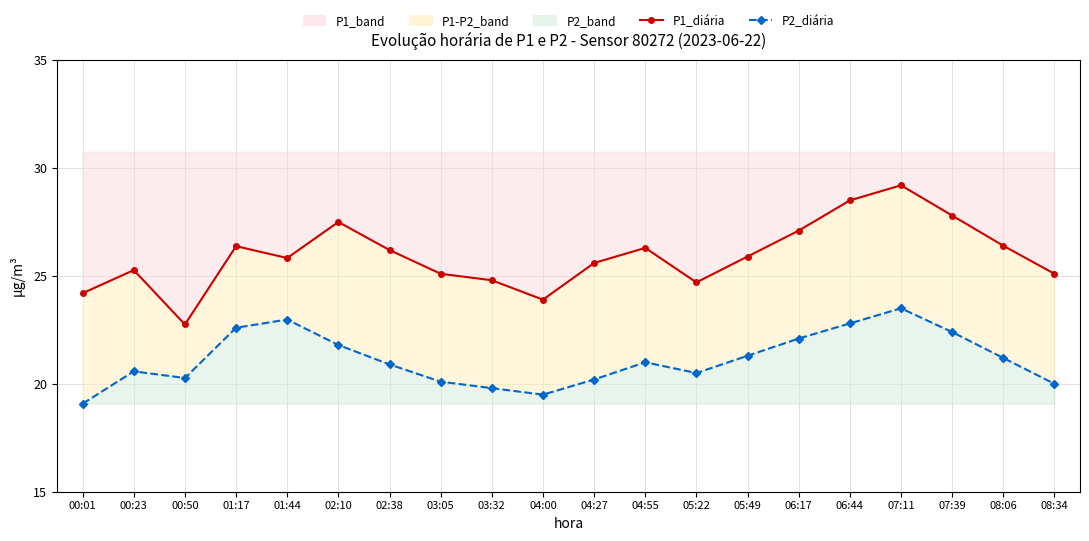

Is it true that P1_diária equals 46.5 at 06:17?

False